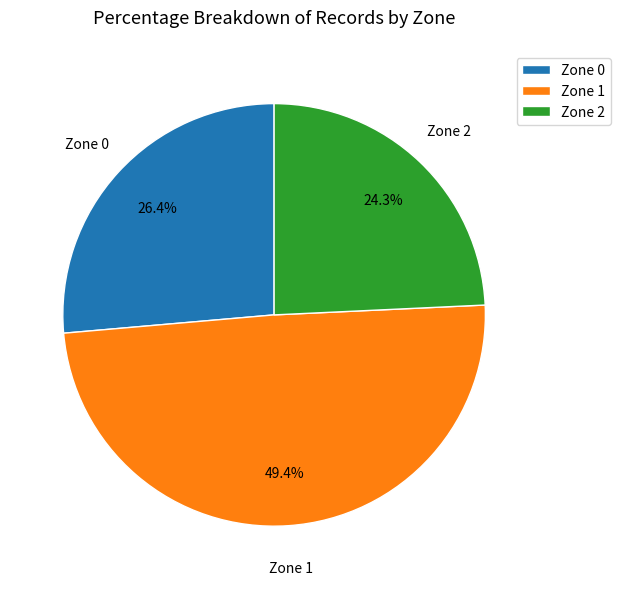

Rank the categories by value from highest to lowest.

Zone 1, Zone 0, Zone 2